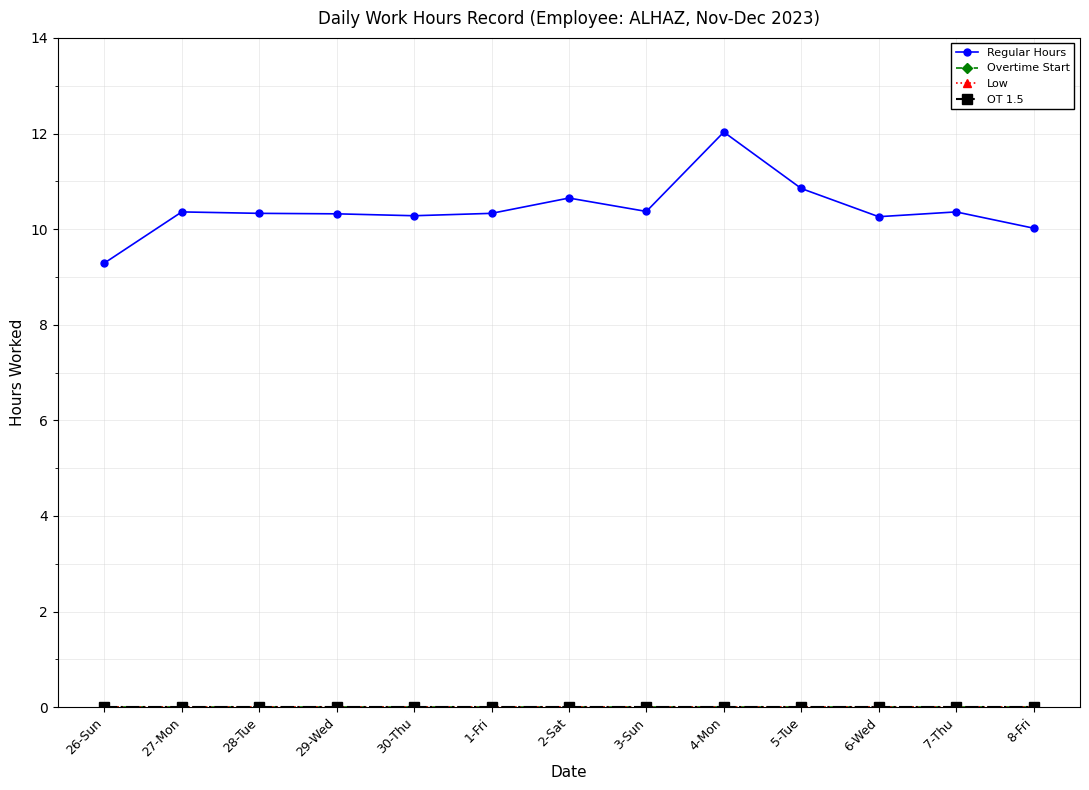

What is the maximum value shown in the chart?

12.0